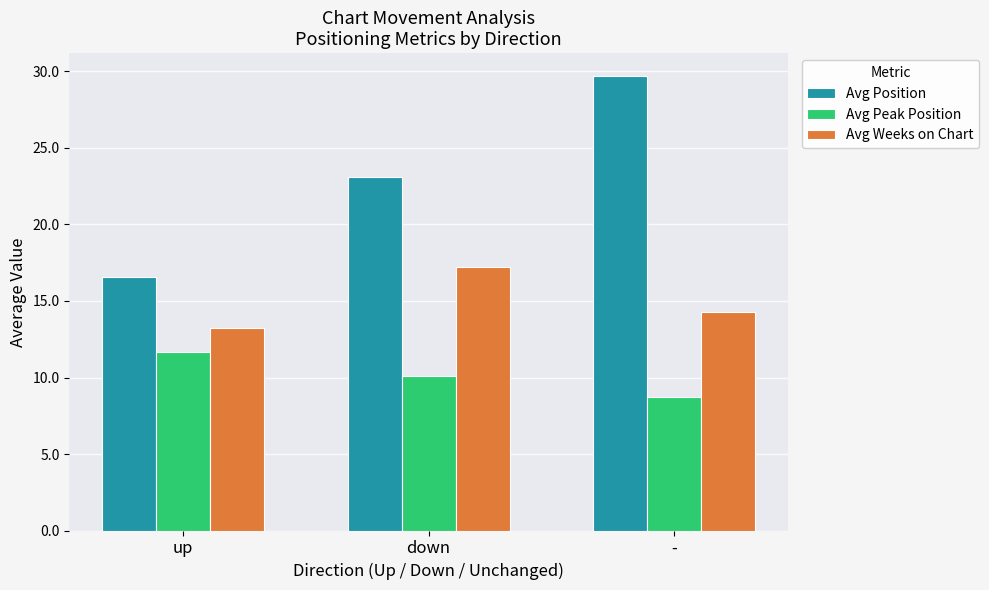

What is the sum of all Avg Weeks on Chart values?

44.7